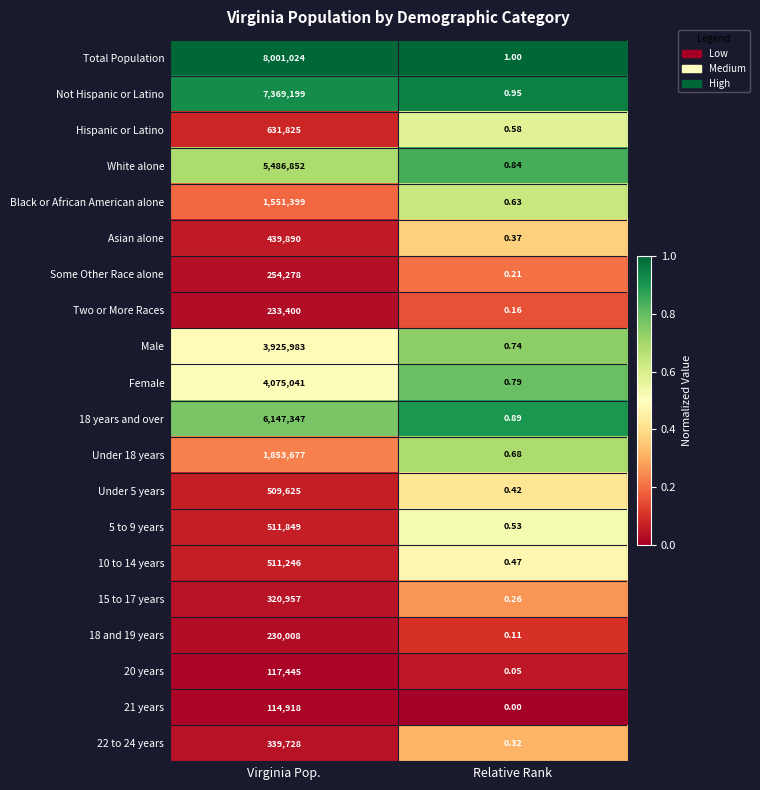

At which category is the sum across all series the highest?

Virginia Pop.